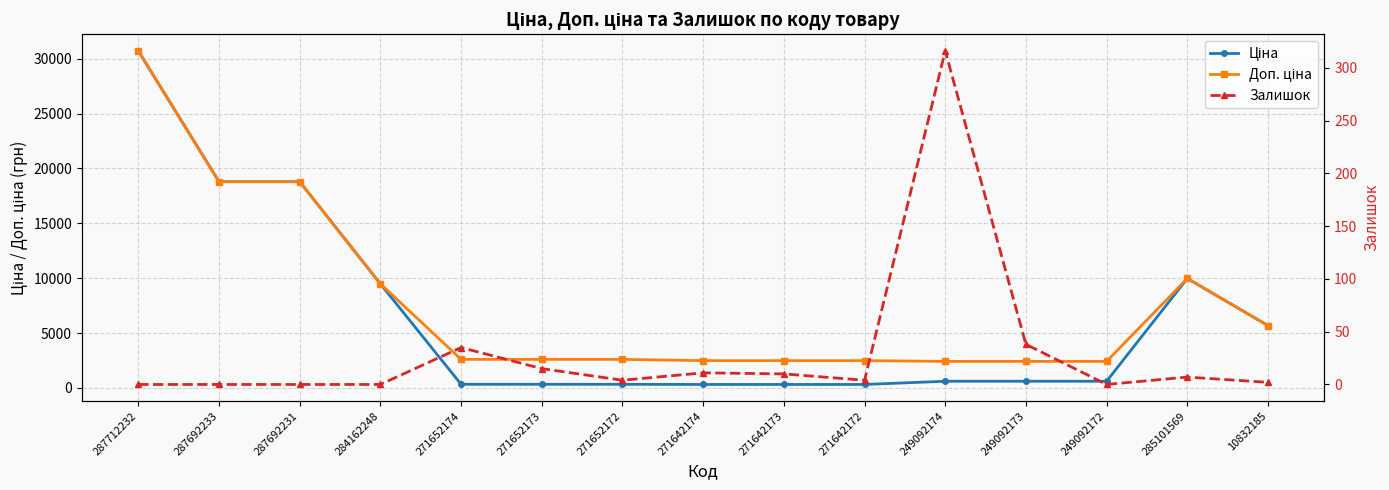

How many series are shown in this chart?

3